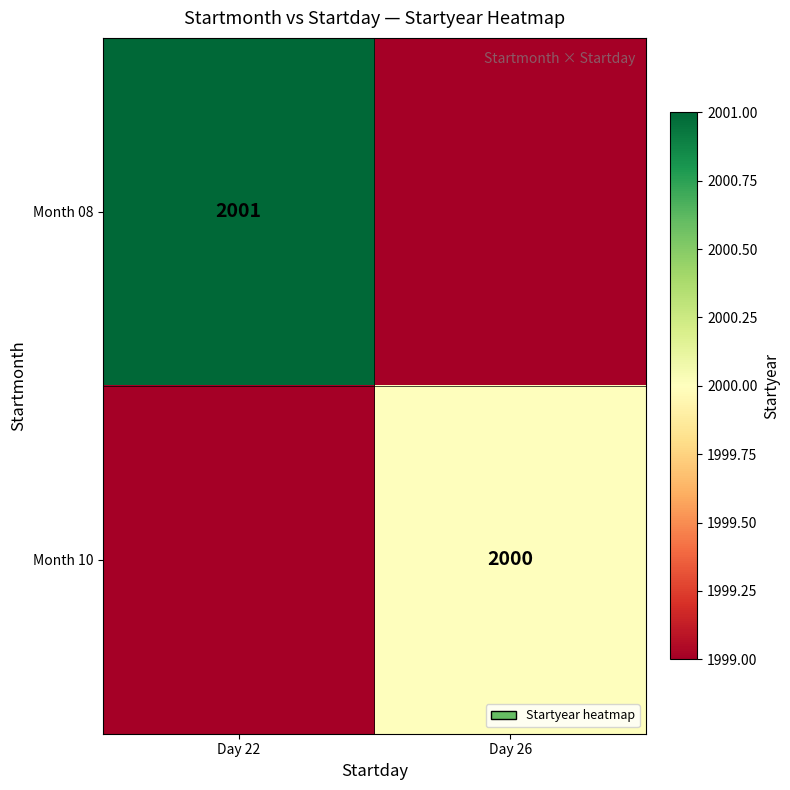

The value of Month 08 at Day 22 is 2001. True or false?

True